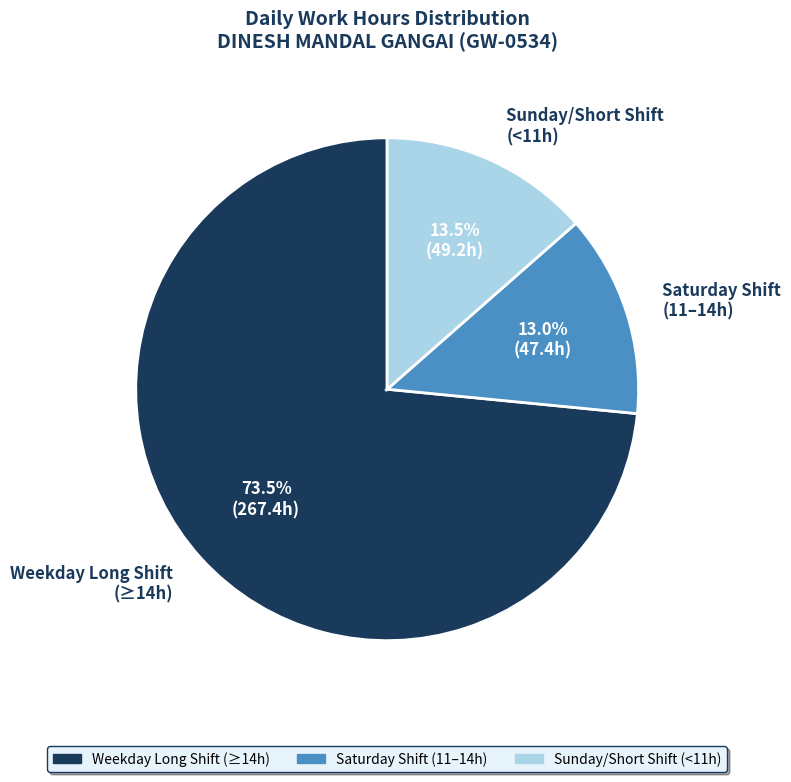

Approximately how many times larger is the value at Sunday/Short Shift (<11h) compared to Saturday Shift (11–14h)?

1.0